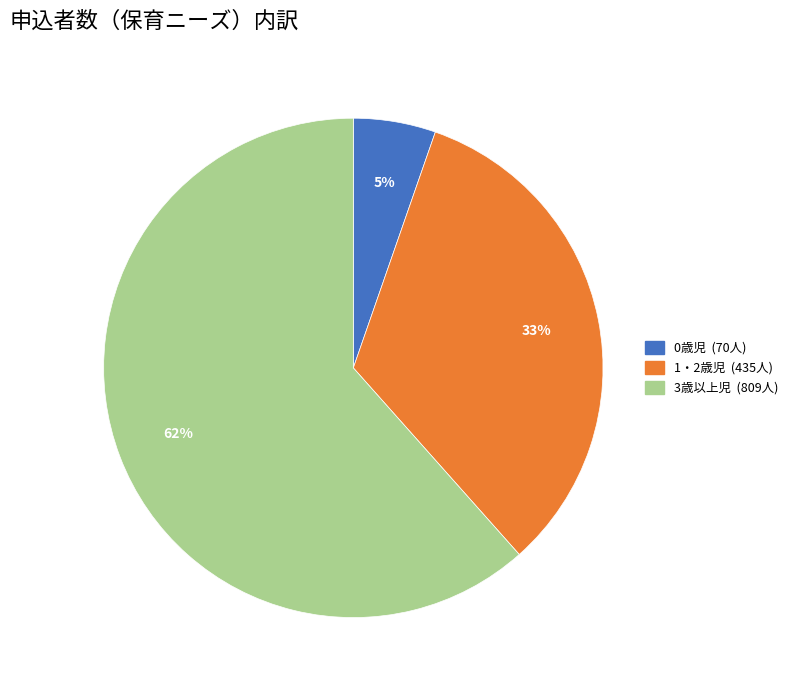

To the nearest percent, what is the combined percentage of 1・2歳児 and 3歳以上児?

95%